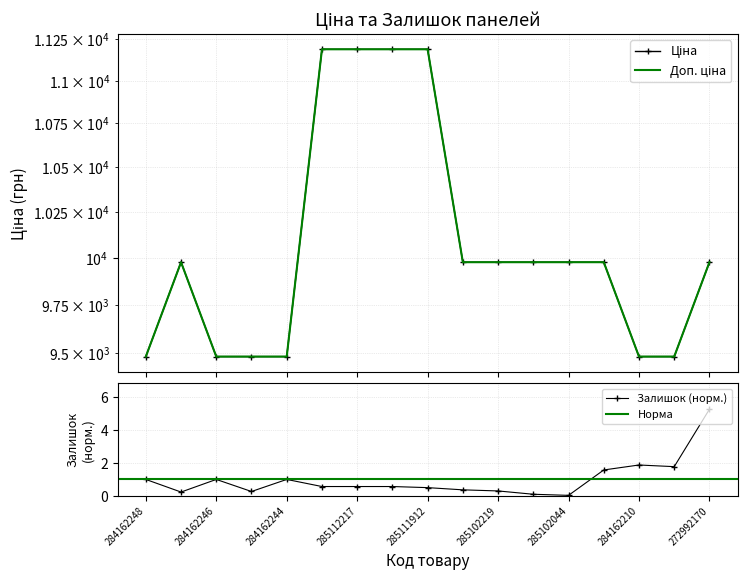

What is the label of the 9th point from the left?

285111912